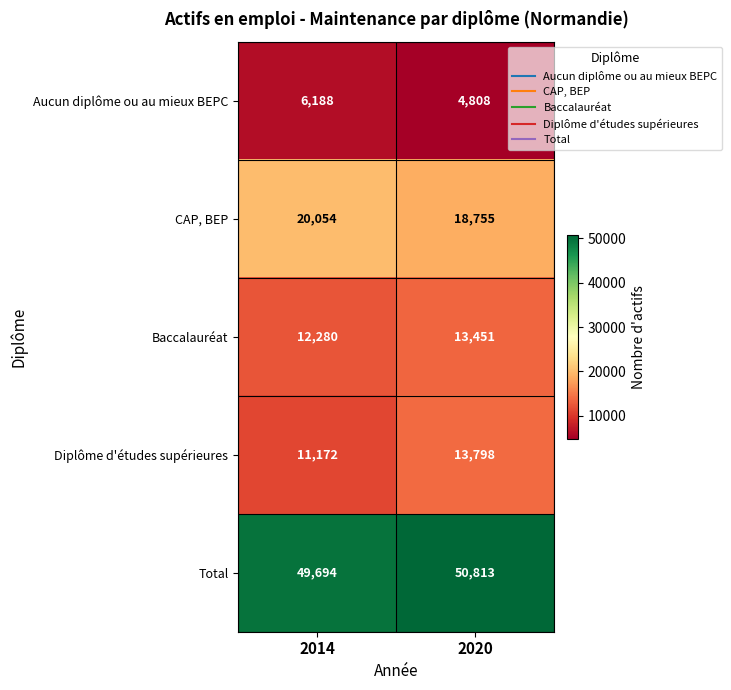

What is the minimum value shown in the chart?

4808